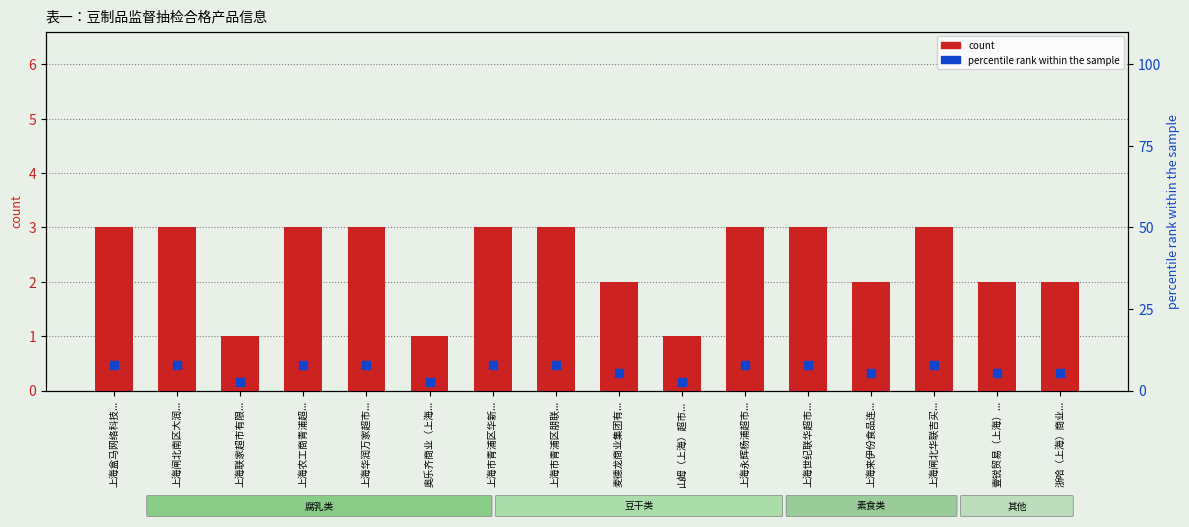

At which category is the sum across all series the highest?

上海盒马网络科技...